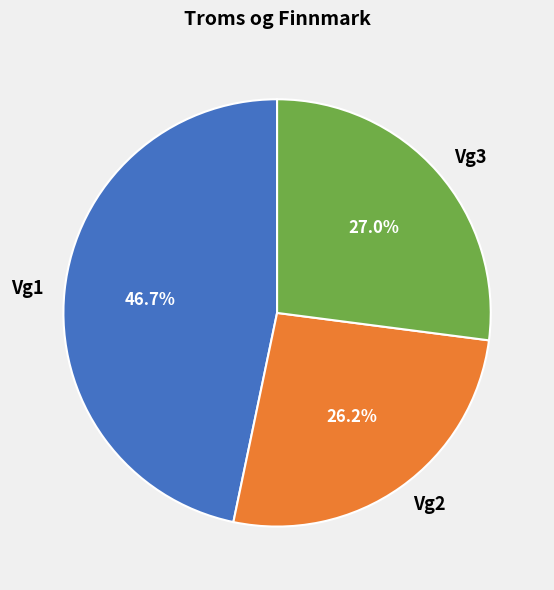

What percentage do Vg1 and Vg3 together represent?

73.8%